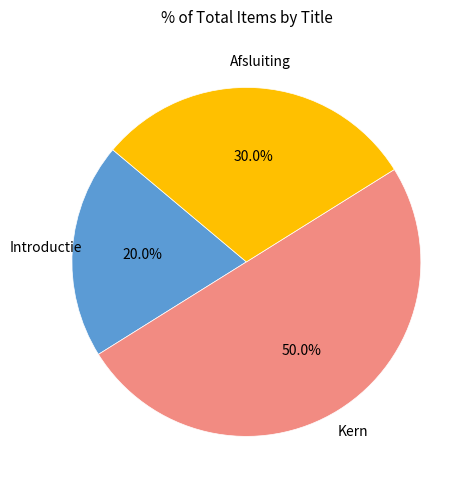

Count the number of slices in the pie.

3